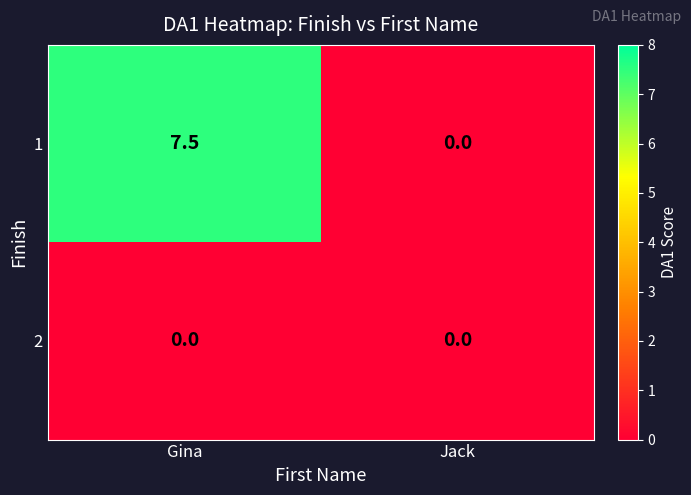

List the series in order of their peak value, lowest first.

2, 1